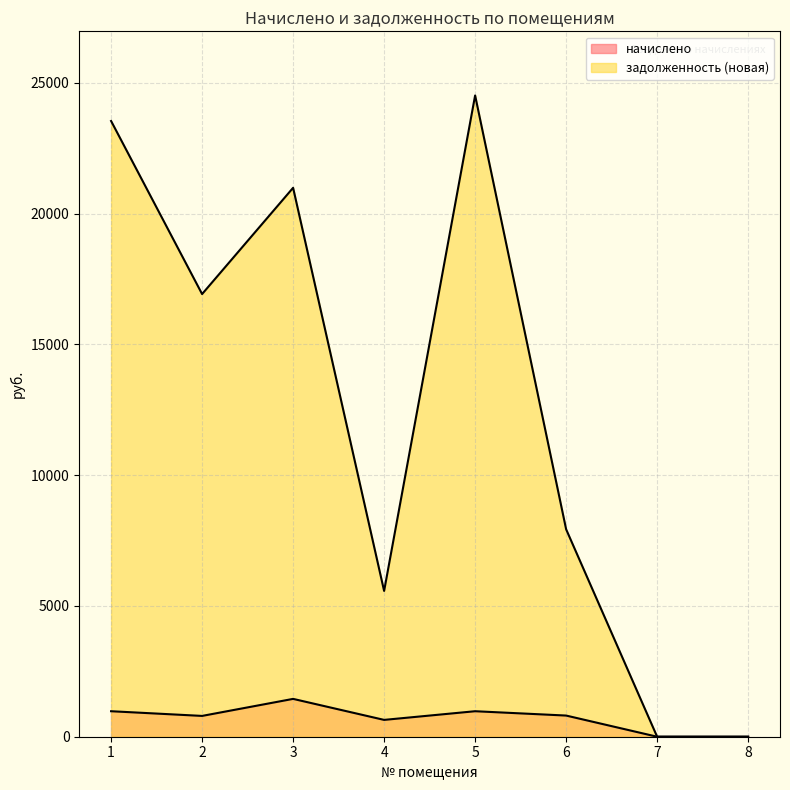

At which label does начислено first exceed 809?

1